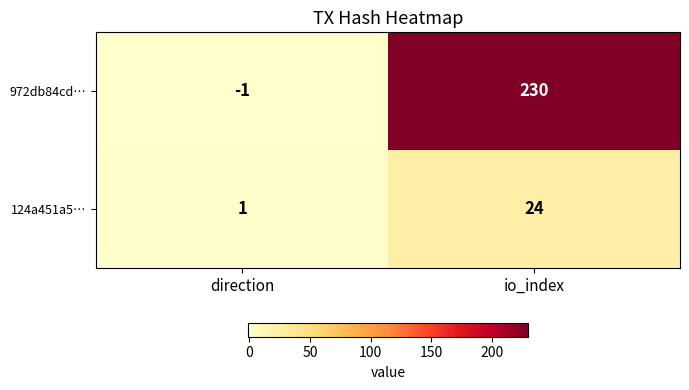

At which category does the chart reach its minimum across all series?

direction